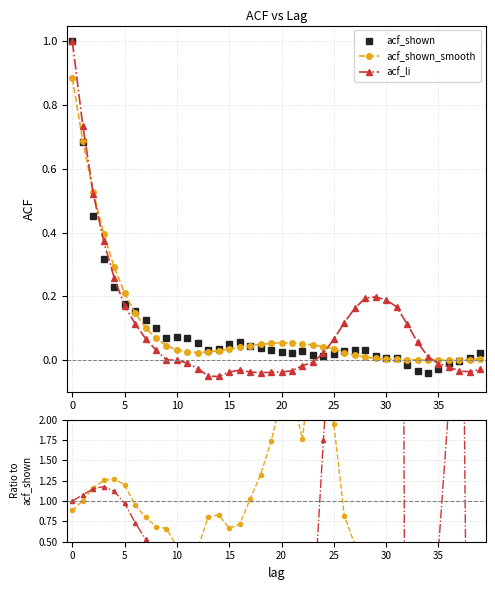

Where is the first local maximum for acf_shown?

10